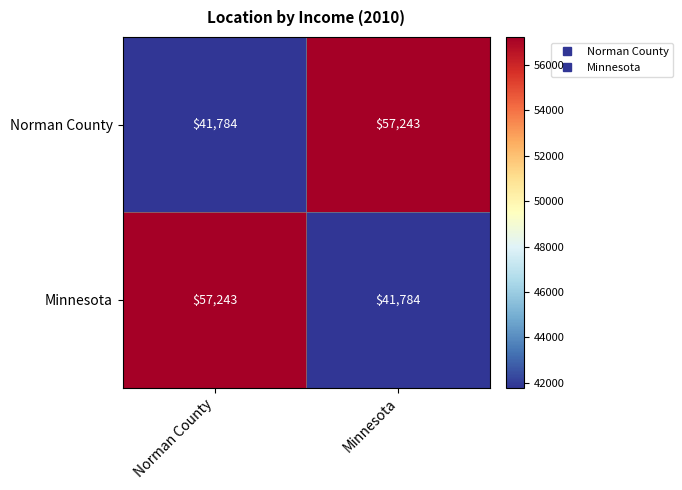

What is the difference between the highest and lowest values at Norman County?

15459